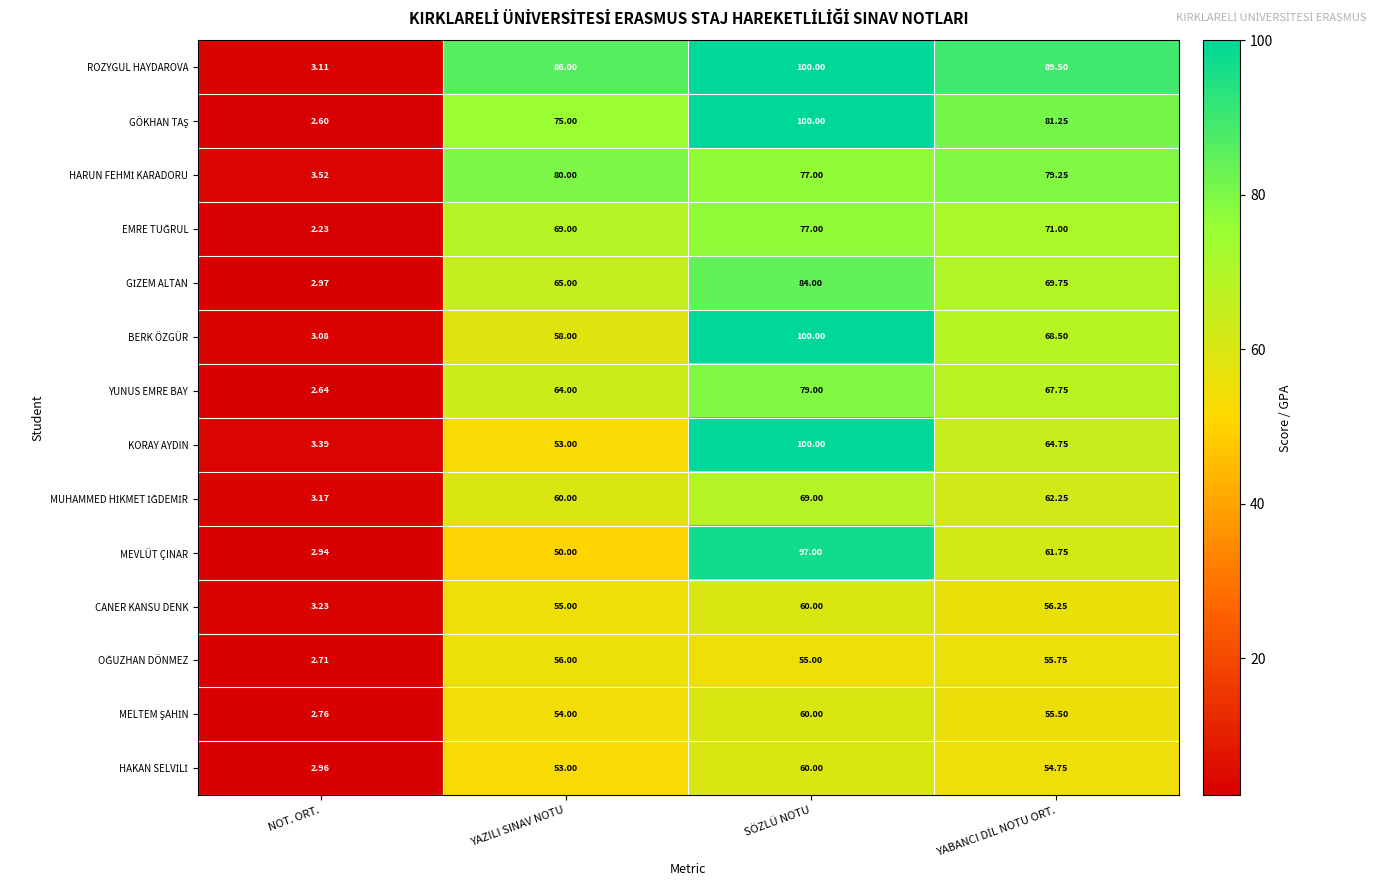

What is the difference between the highest and lowest values at SÖZLÜ NOTU?

45.0